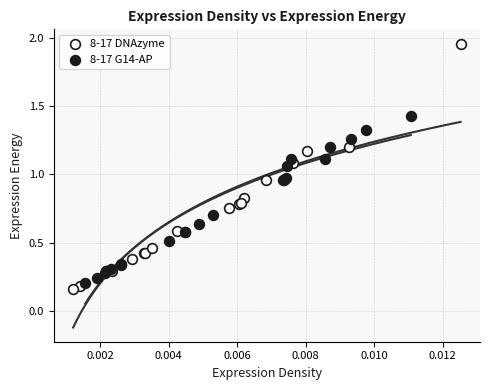

Which series reaches the maximum Y coordinate?

8-17 DNAzyme